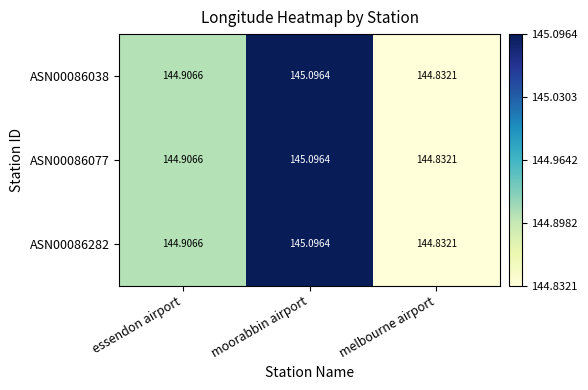

Which category has the lowest value in the ASN00086282 series?

melbourne airport